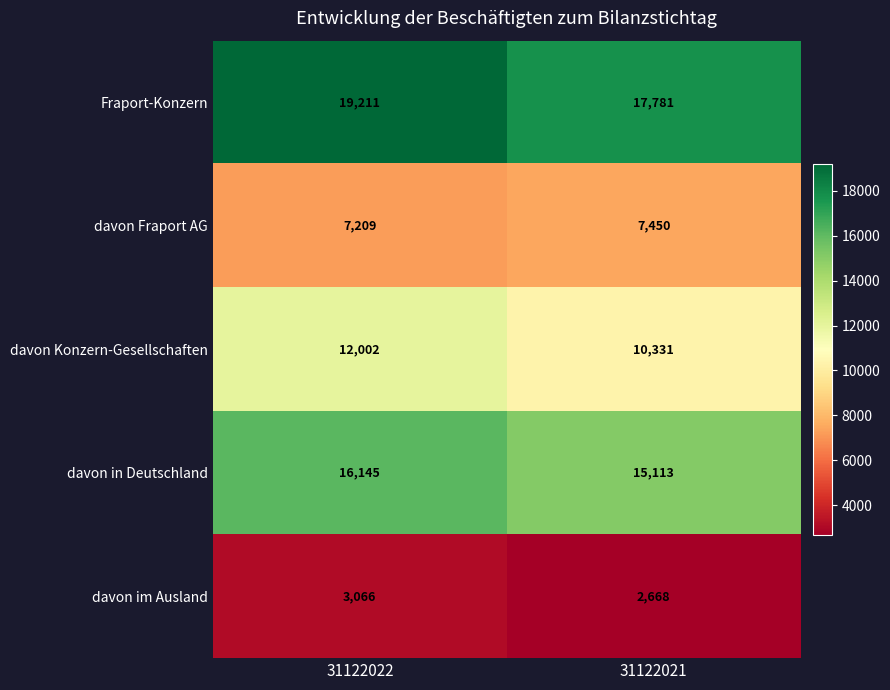

Count the number of data series in this chart.

5